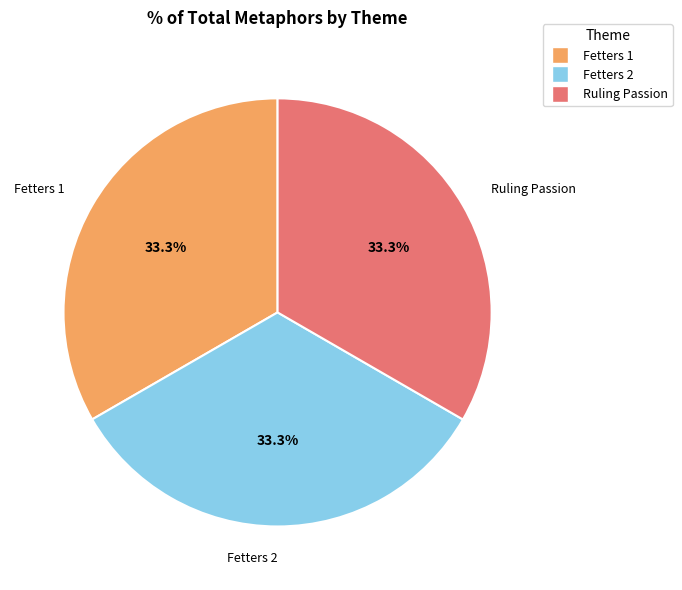

To the nearest percent, what is the average slice percentage?

33%